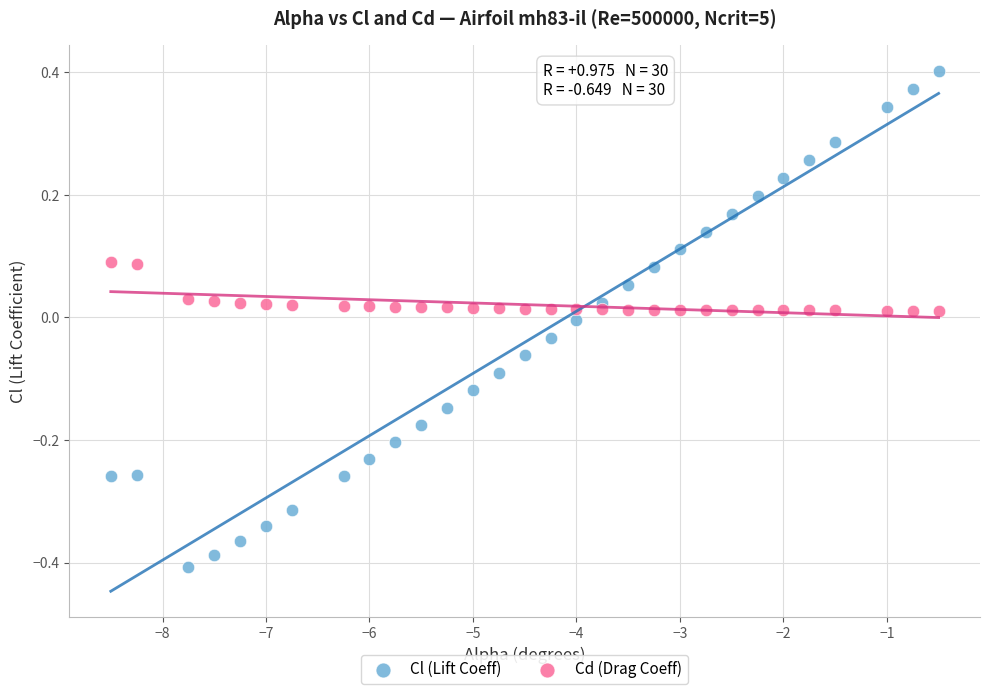

Which series has the widest spread of Y values?

Cl (Lift Coeff)